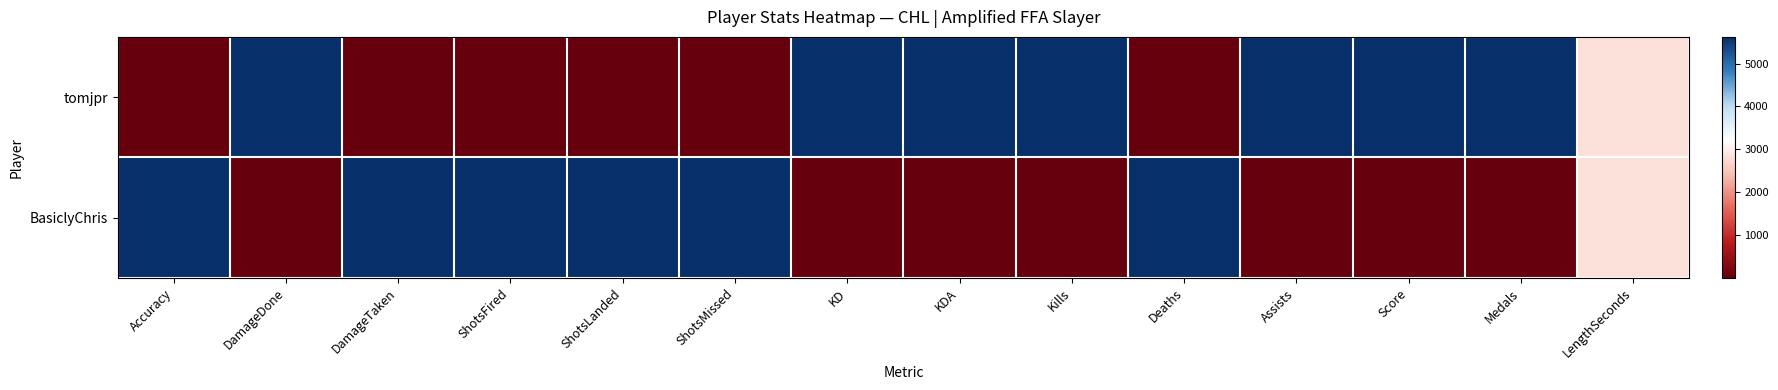

What is the maximum value shown in the chart?

1.0